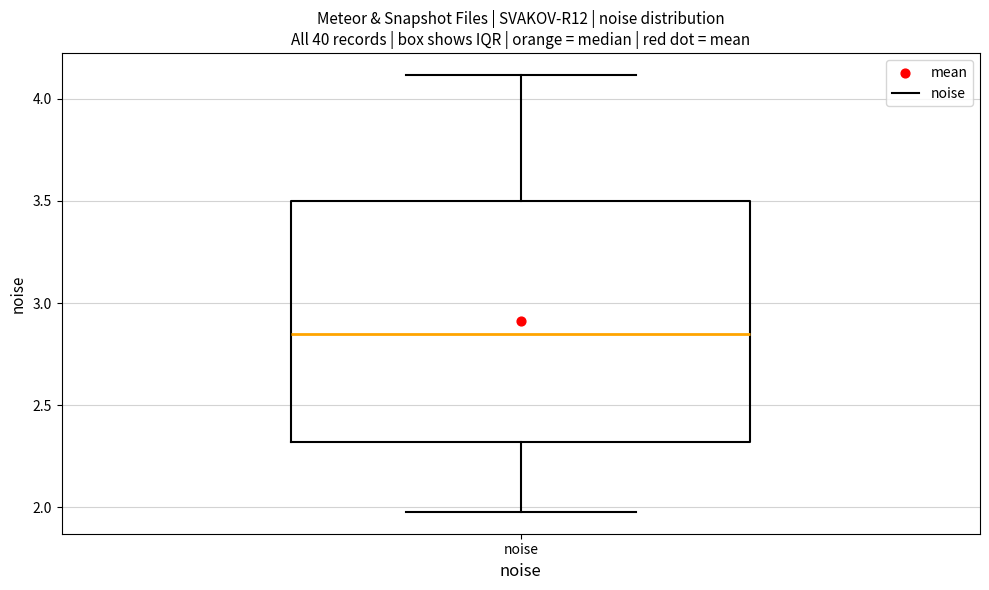

Read this box plot against the y-axis: the position of the median line, the range covered by the box, and the ends of both whiskers. The values are not printed on the chart, so give them approximately, as read against the axis.

median 2.85, box 2.30 to 3.50, whiskers 2.00 to 4.10